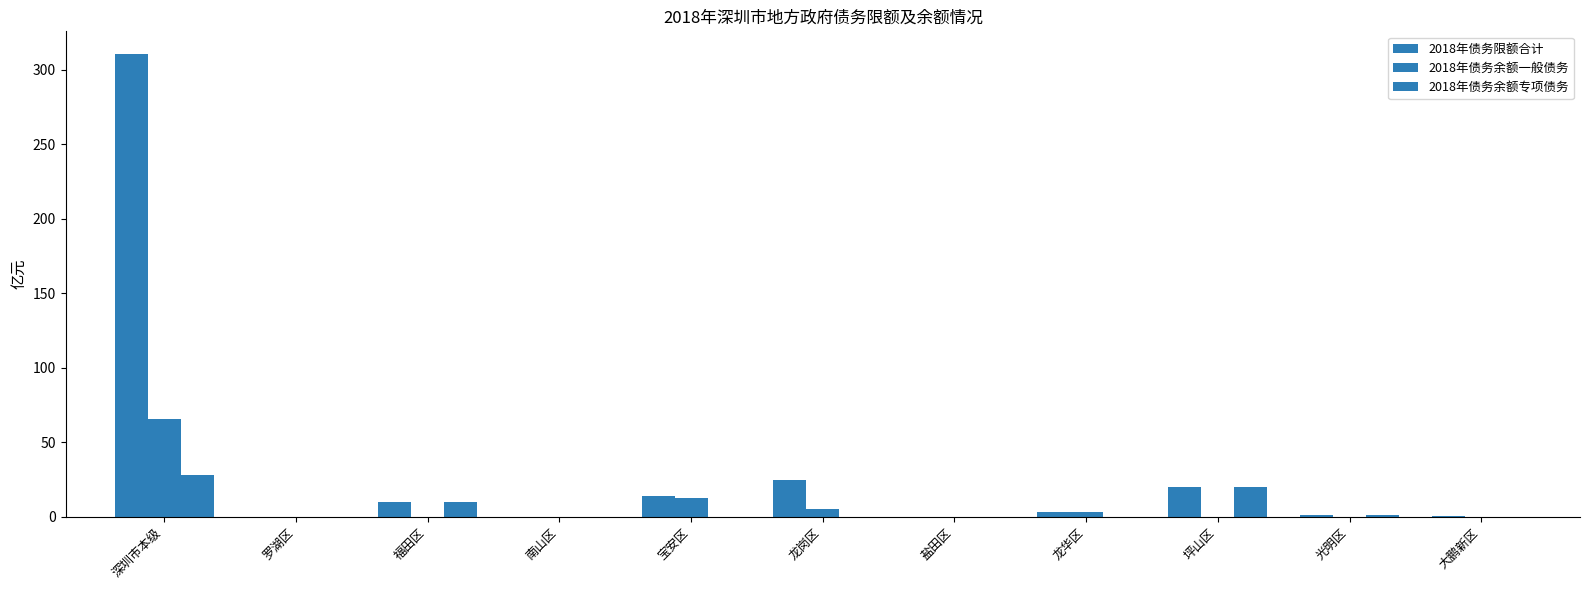

Are the bars horizontal?

No